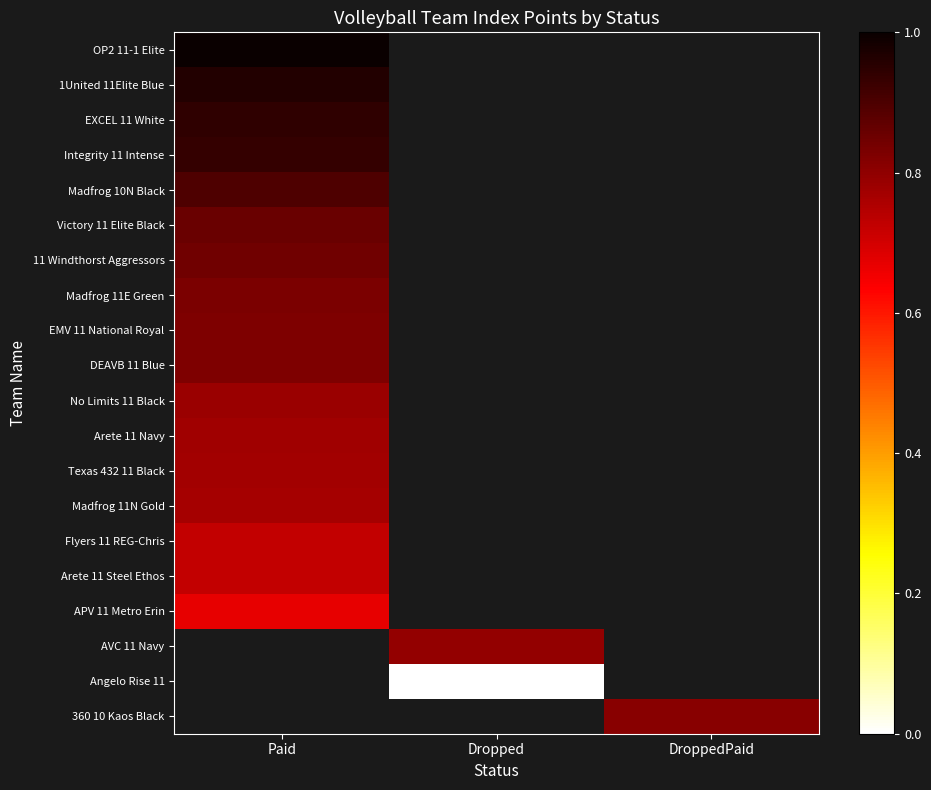

Is it true that AVC 11 Navy equals 0.8 at Dropped?

True